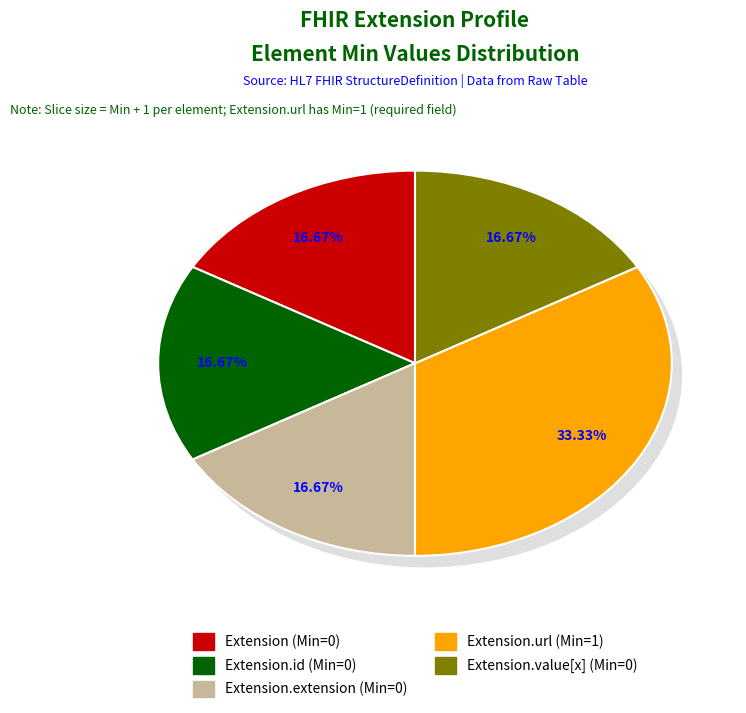

True or false: Extension.value[x] accounts for 1% of the total.

False